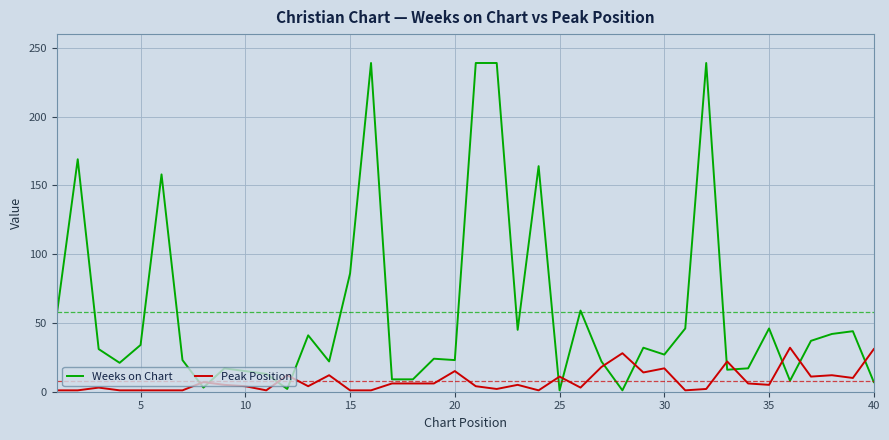

Which series has the largest total across all categories?

Weeks on Chart